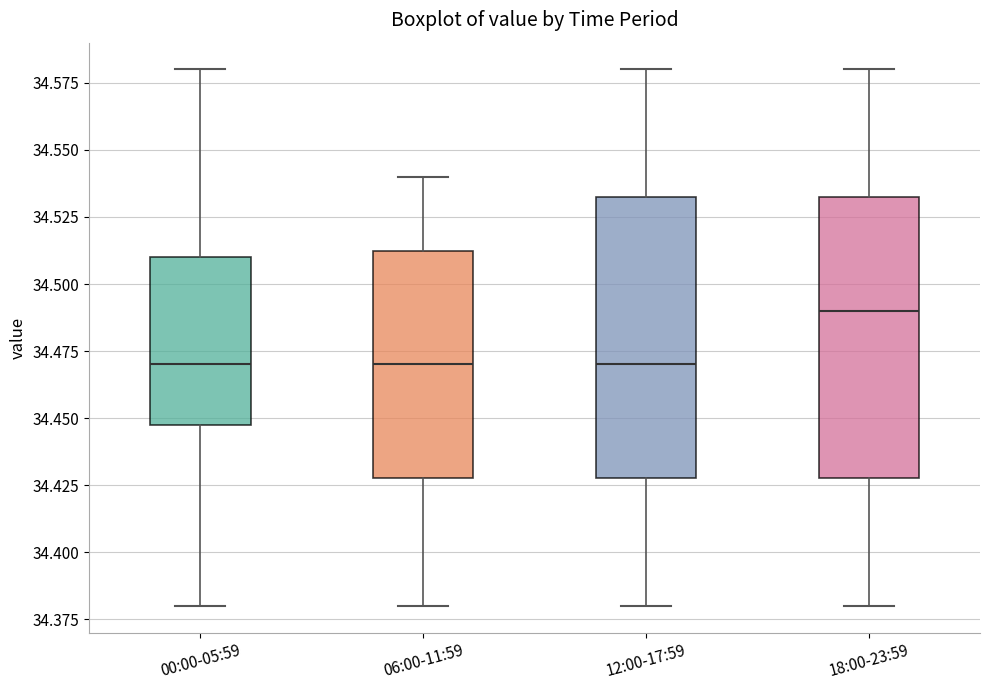

Where is the upper edge of the box for 12:00-17:59 on the y-axis? The values are not printed on the chart, so give them approximately, as read against the axis.

34.535